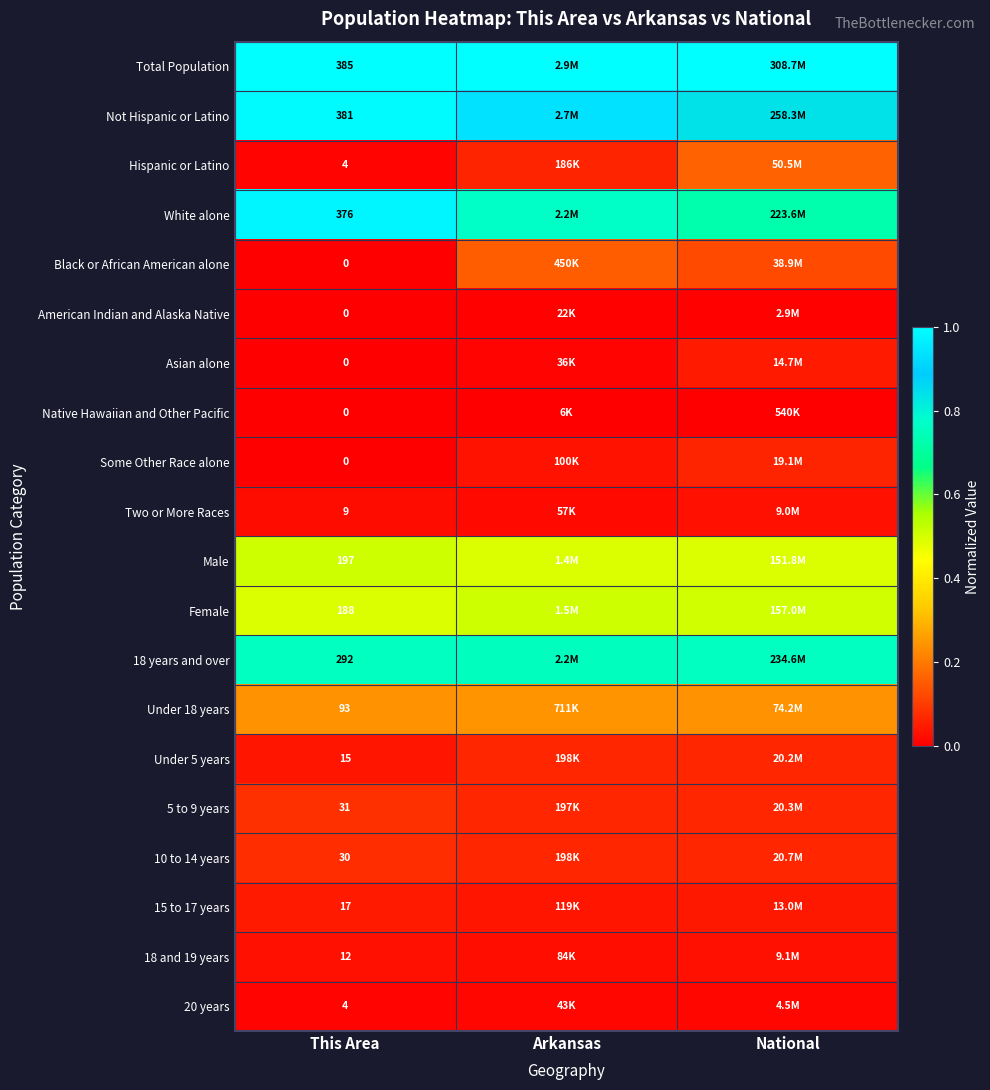

At which label does 20 years reach its peak?

National